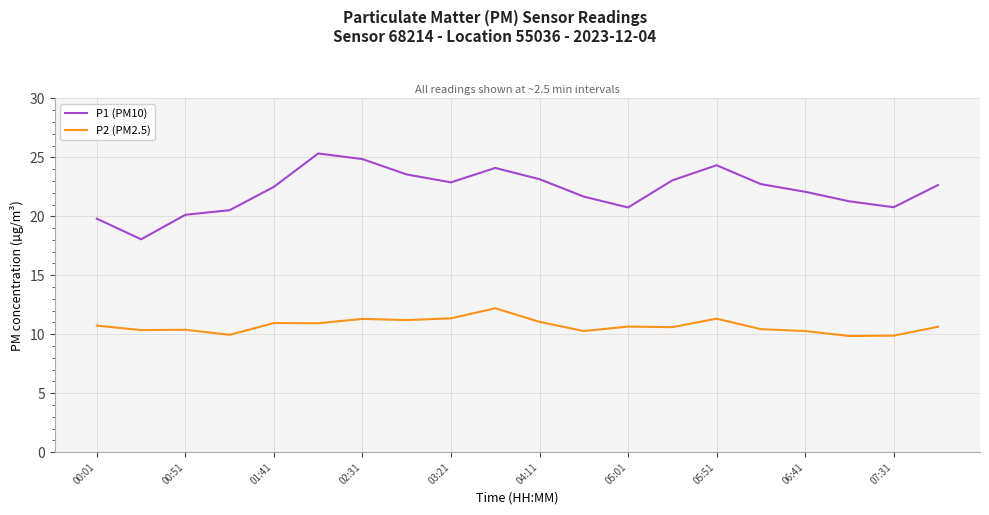

What is the greatest value displayed?

25.3